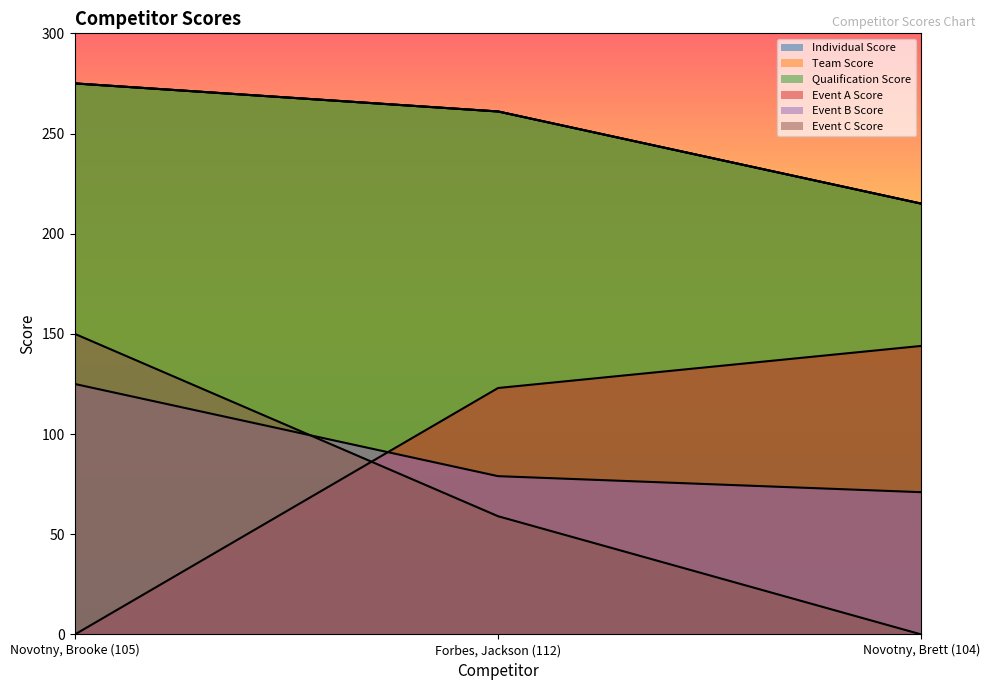

What is the total value across all series at Novotny, Brett (104)?

860